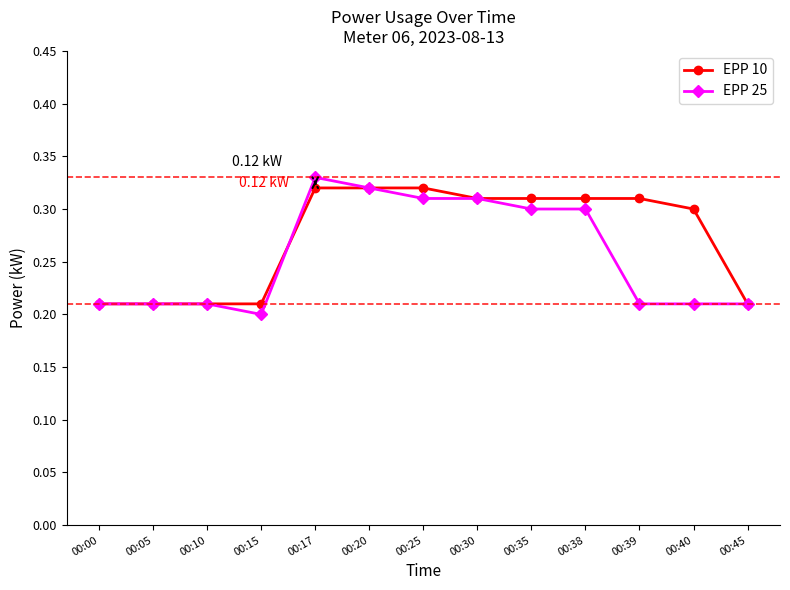

What is the difference between the maximum and second lowest values in the EPP 10 series?

0.1